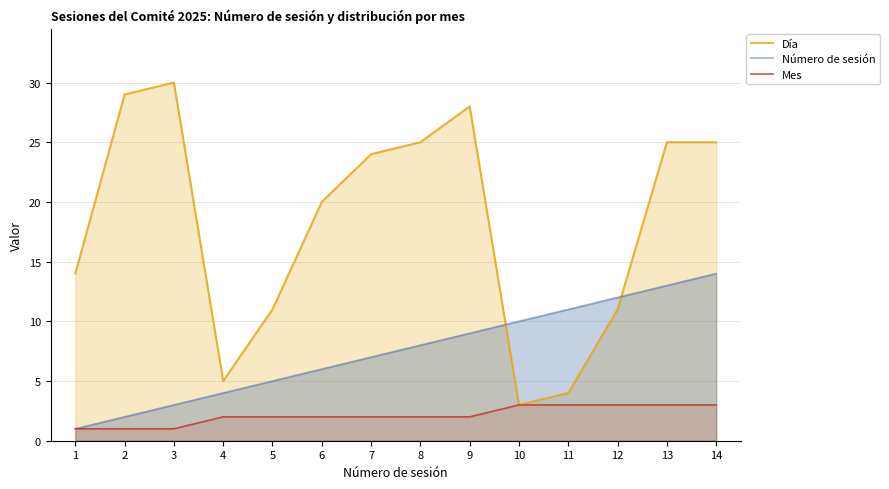

At which category does Día reach its first local peak?

3